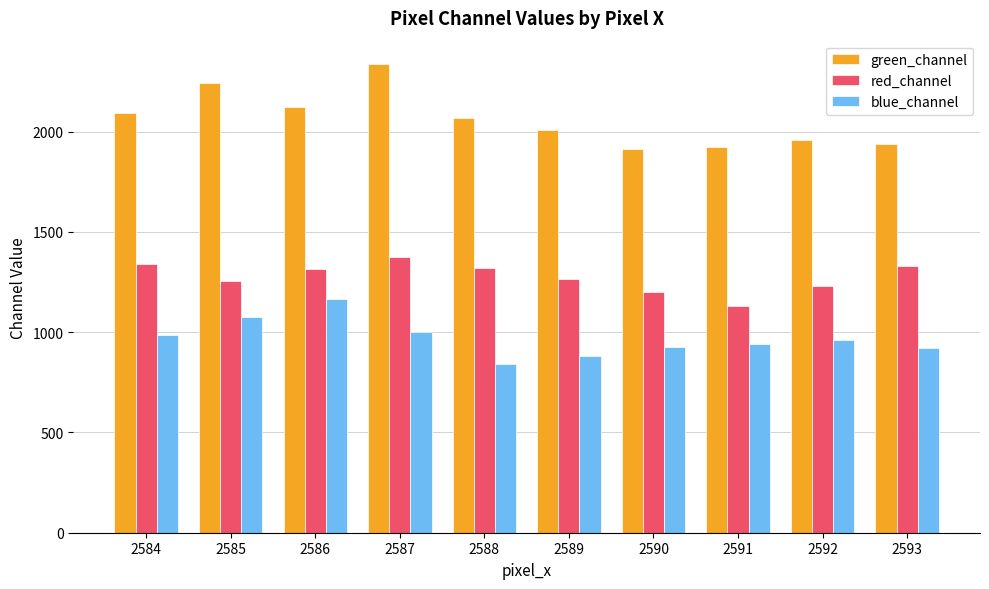

Read the blue_channel value at 2585, to the nearest 5.

1075